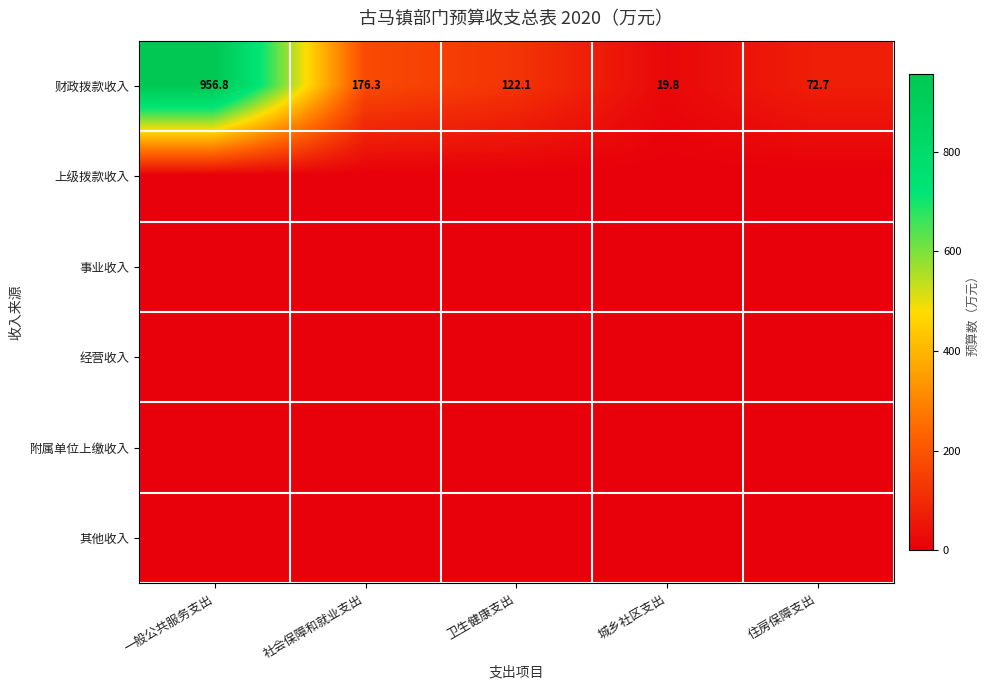

At which label does 财政拨款收入 reach its minimum?

城乡社区支出